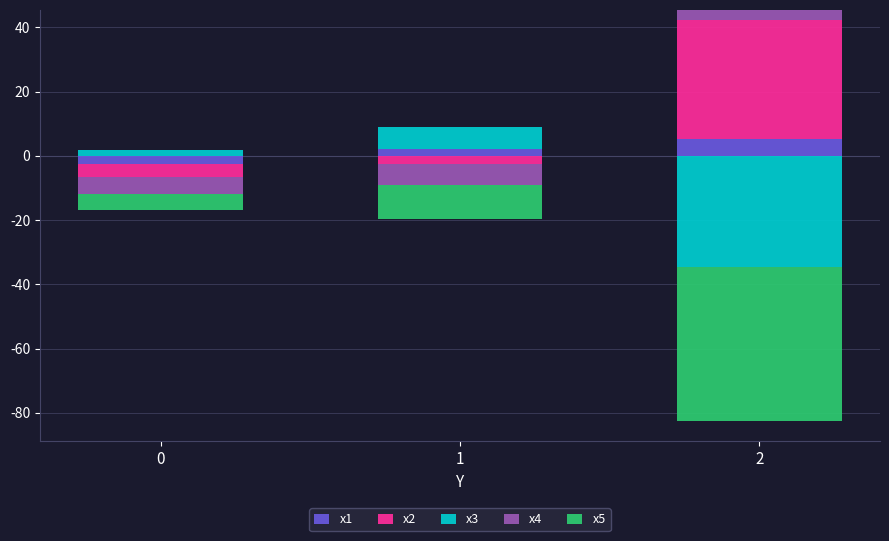

The value of x3 at 1 is 6.8. True or false?

True